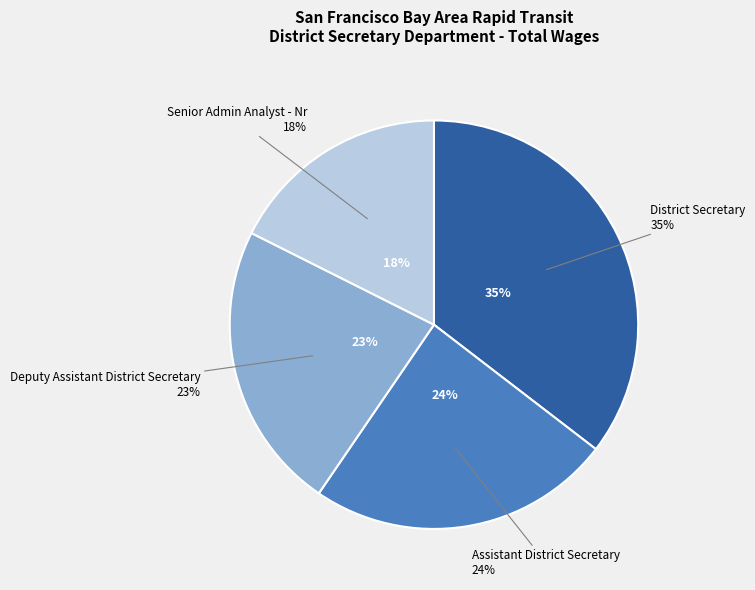

Is there a majority slice in this chart?

No